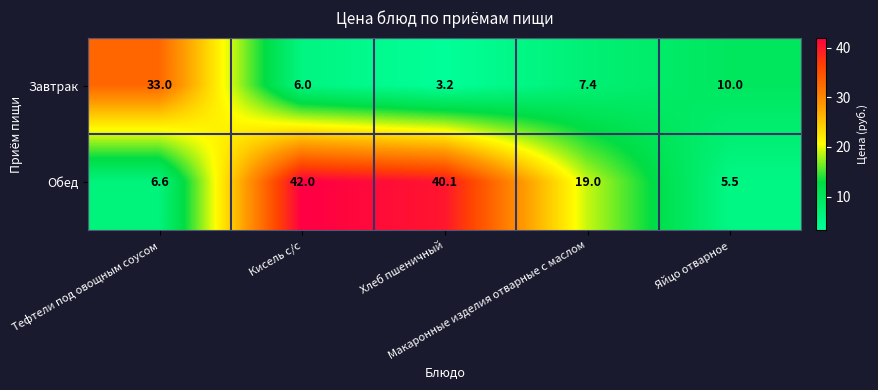

What is the maximum value shown in the chart?

42.0